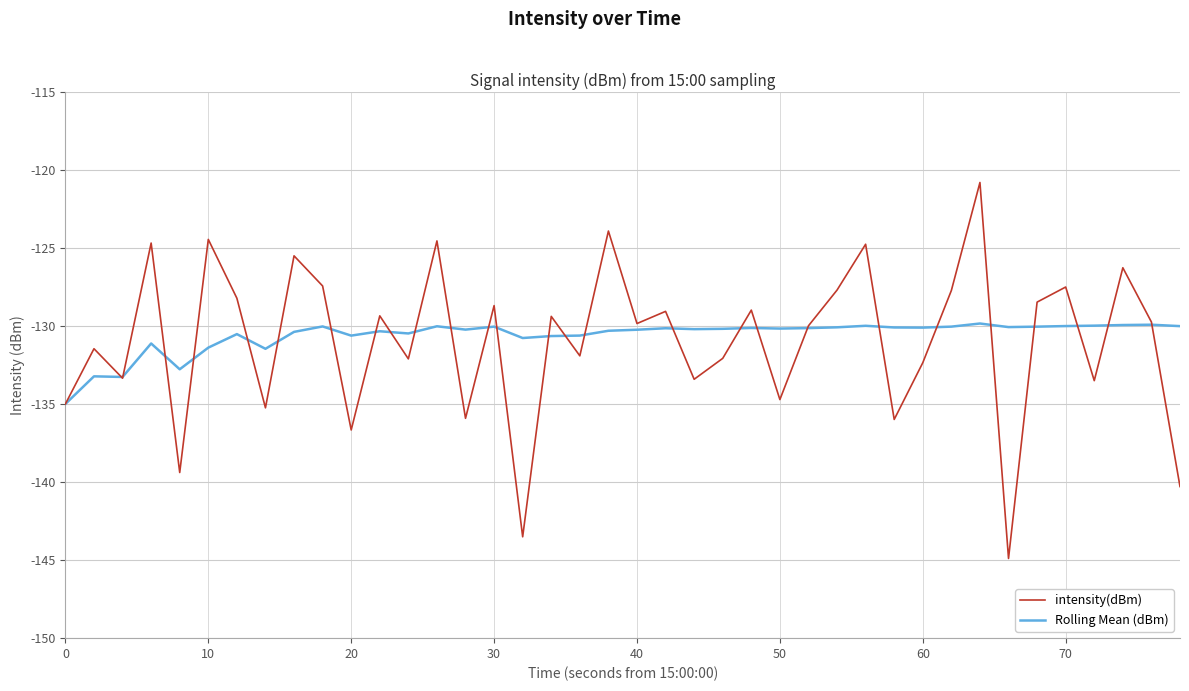

What are all the series names shown in the legend?

intensity(dBm), Rolling Mean (dBm)